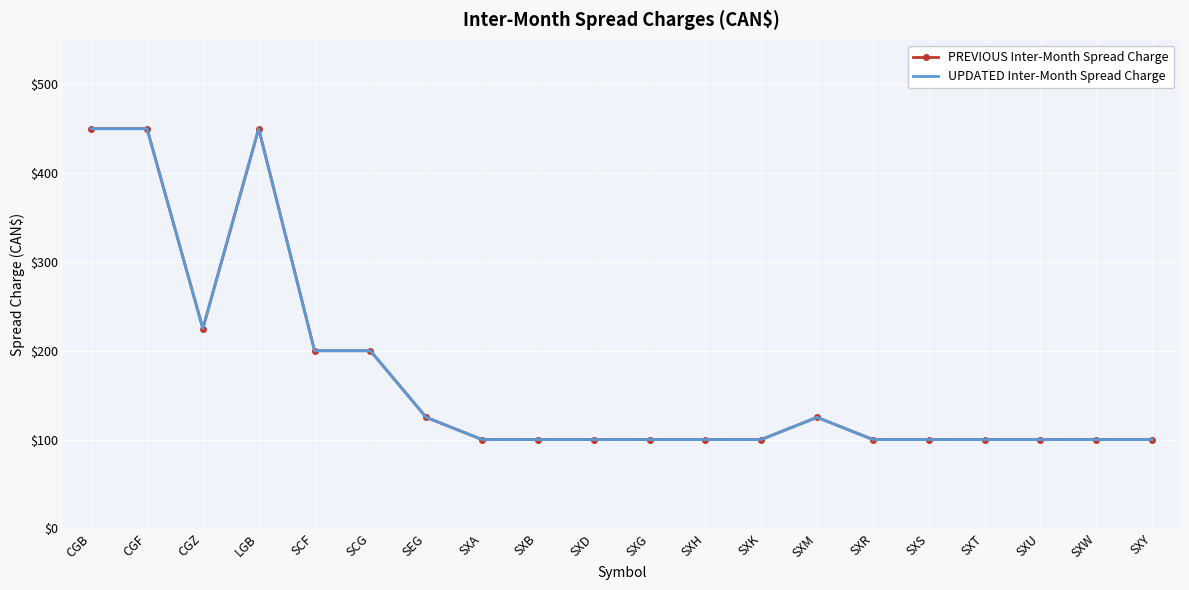

What is the difference between the maximum and minimum values in the UPDATED Inter-Month Spread Charge series?

350